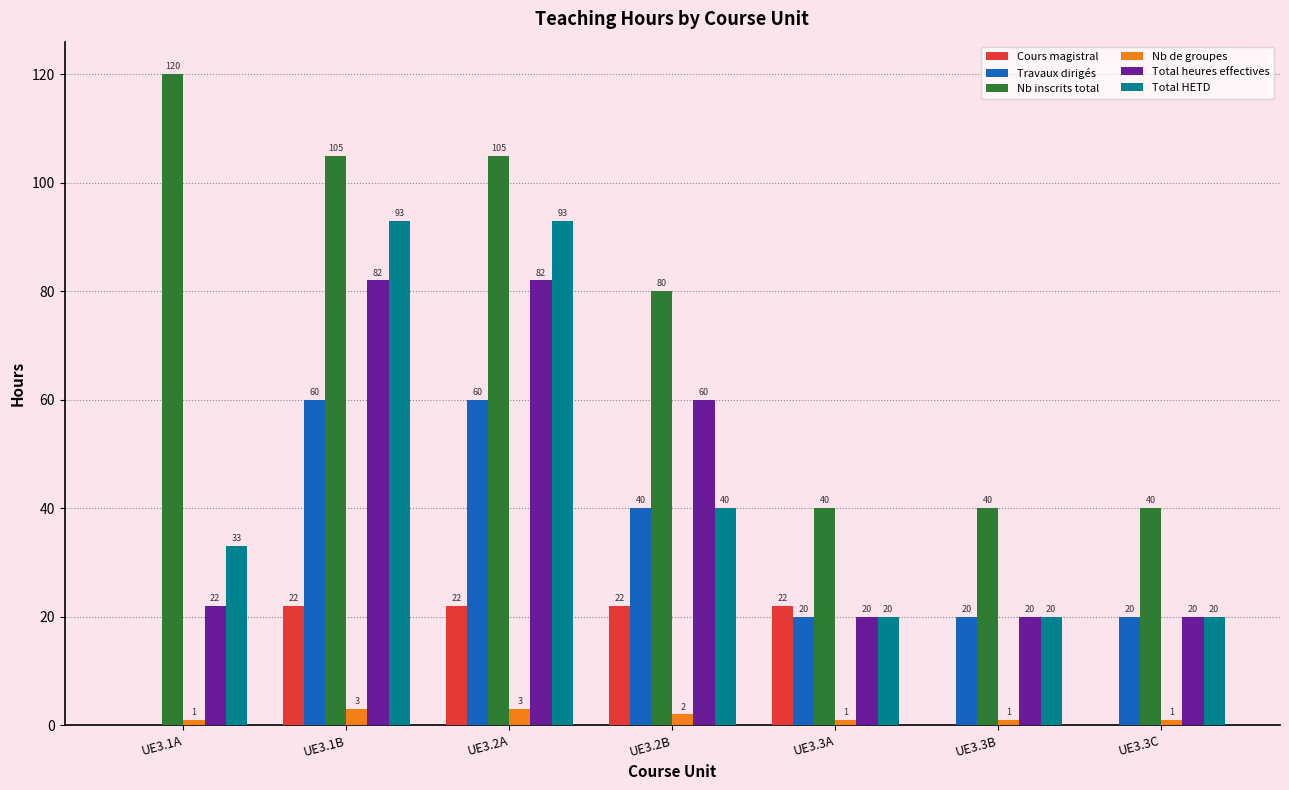

Read the Cours magistral value at UE3.3A.

22